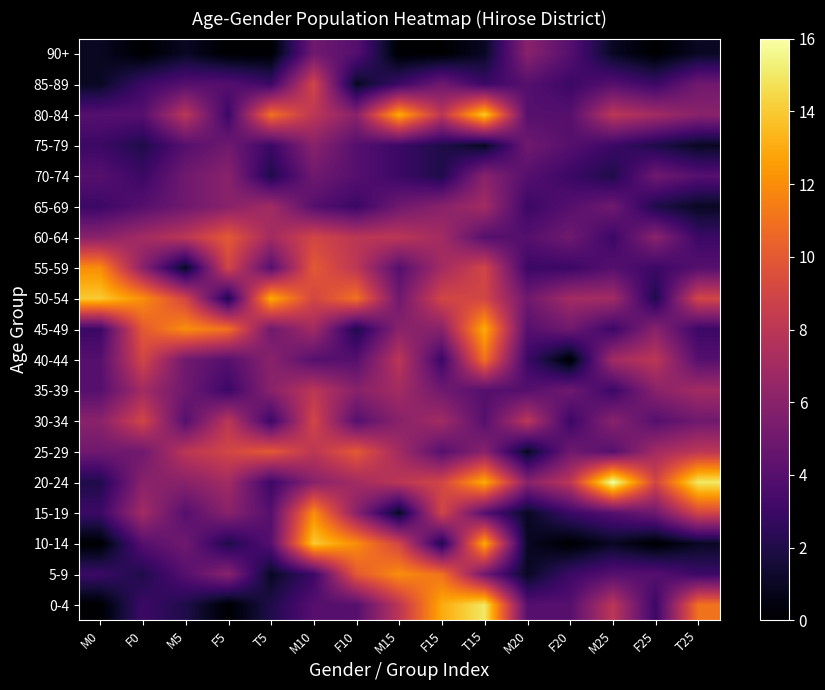

How many data points does each series have?

15